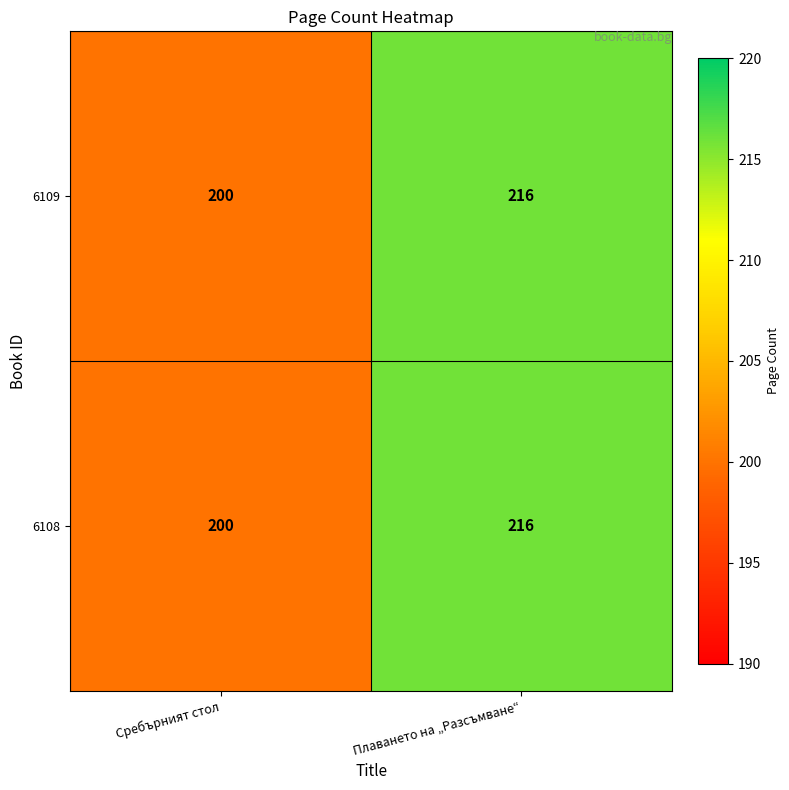

What is the total value across all series at Сребърният стол?

400